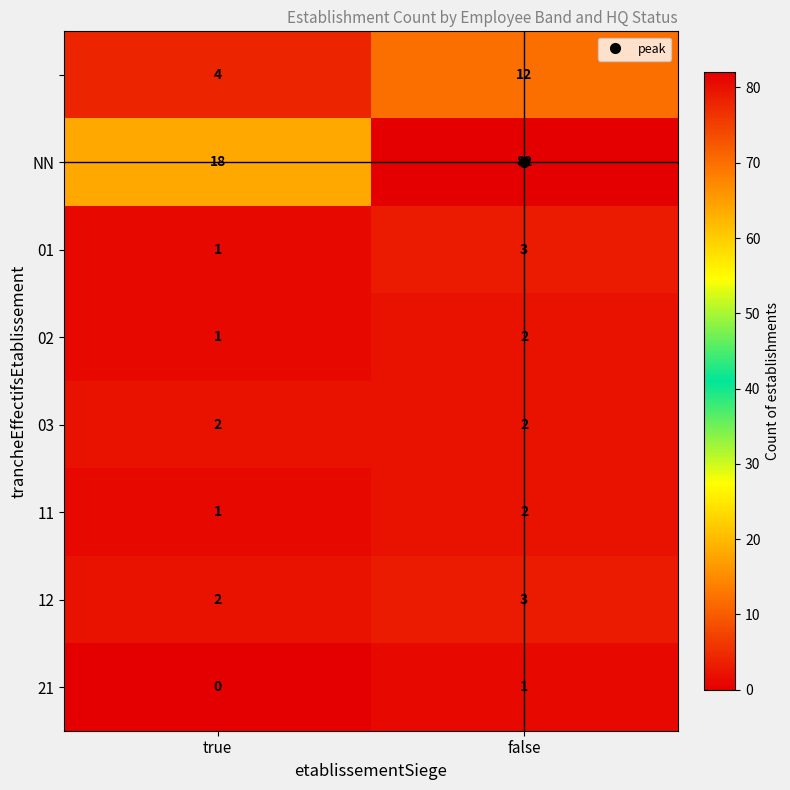

What is the total value across all series at false?

107